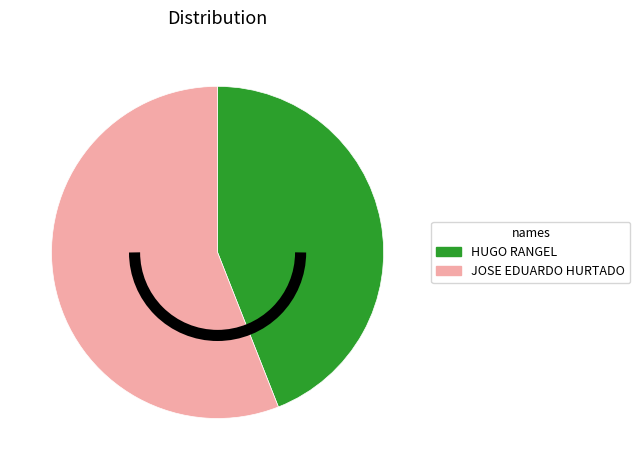

Is it true that HUGO RANGEL is 49% of the pie?

False